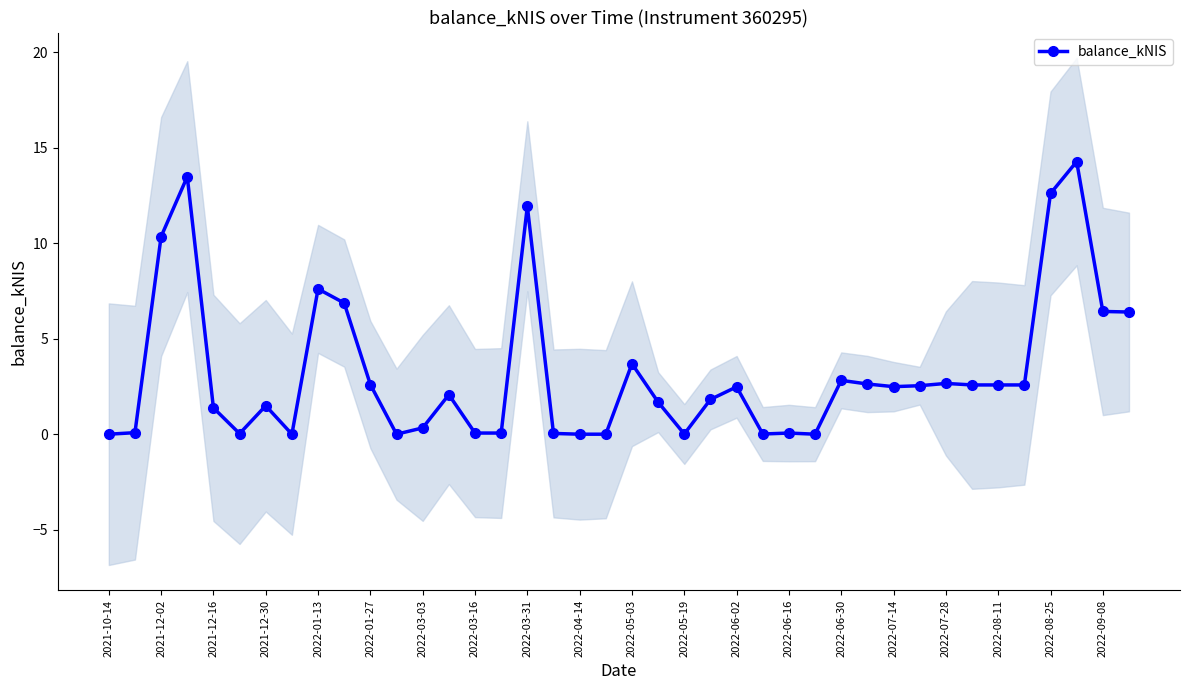

True or false: balance_kNIS has more than 0 interior local peaks.

True